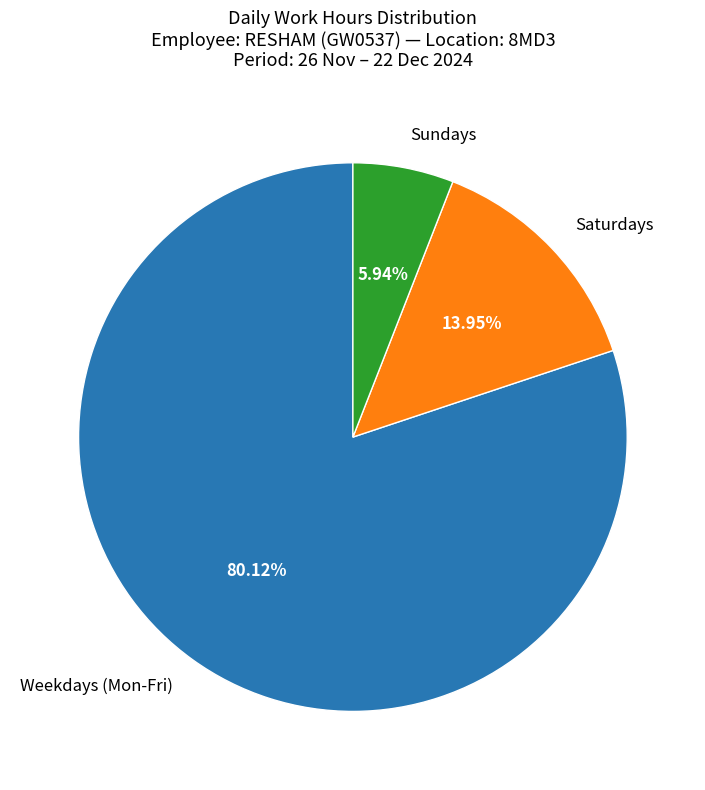

Between Sundays and Weekdays (Mon-Fri), which is larger?

Weekdays (Mon-Fri)